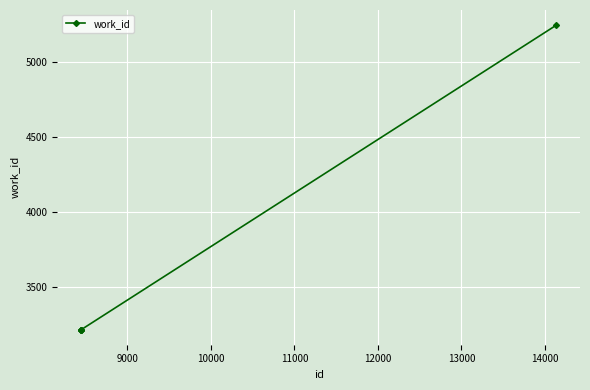

What is the greatest value displayed?

5248